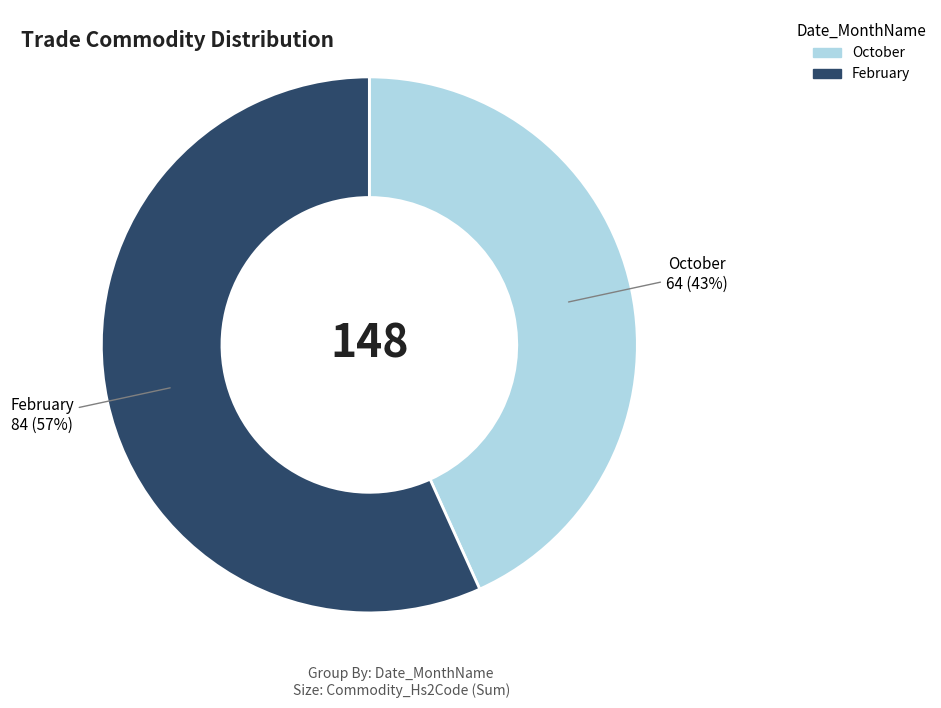

Combined, do February and October account for over 50%?

Yes